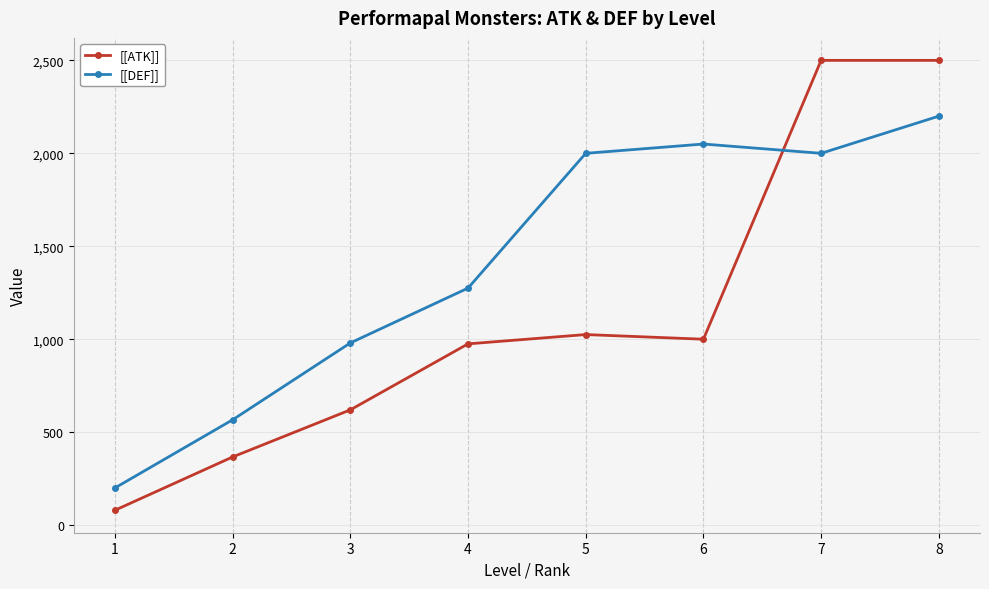

What are all the series names shown in the legend?

[[ATK]], [[DEF]]